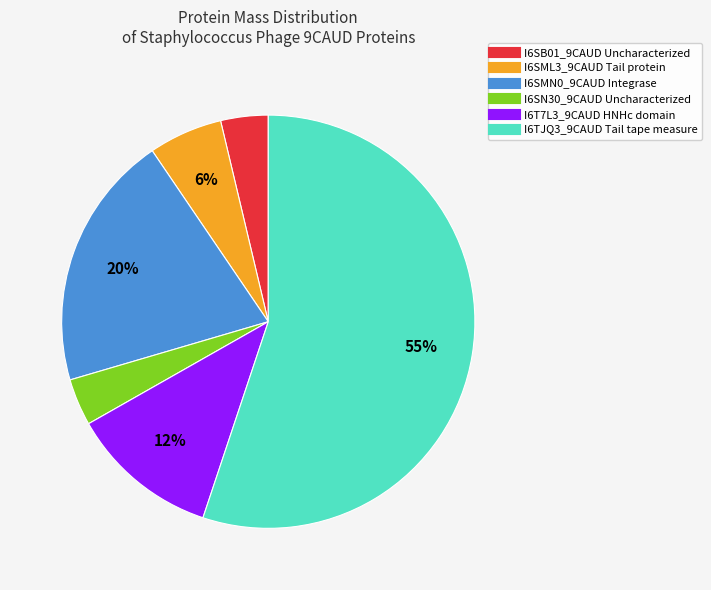

What is the largest slice in the pie chart?

I6TJQ3_9CAUD Tail tape measure